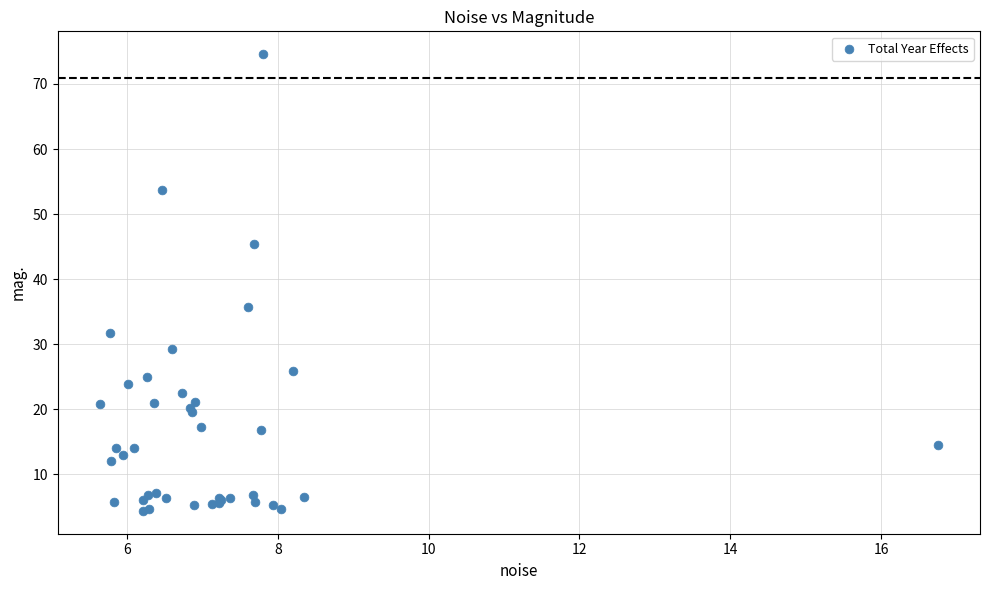

What Y value in the scatter plot is closest to 39?

35.7